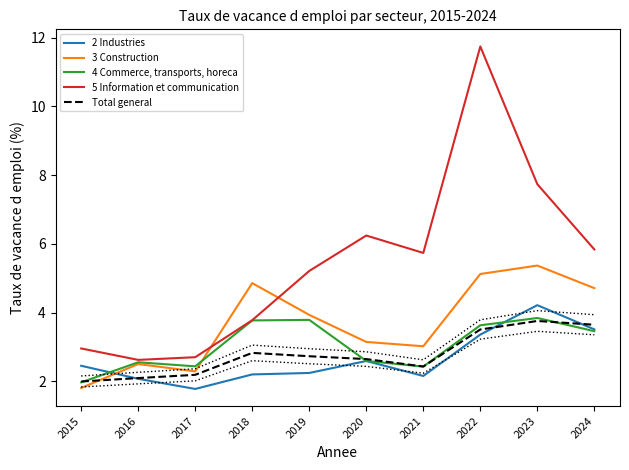

True or false: 5 Information et communication and 3 Construction intersect in this chart.

True